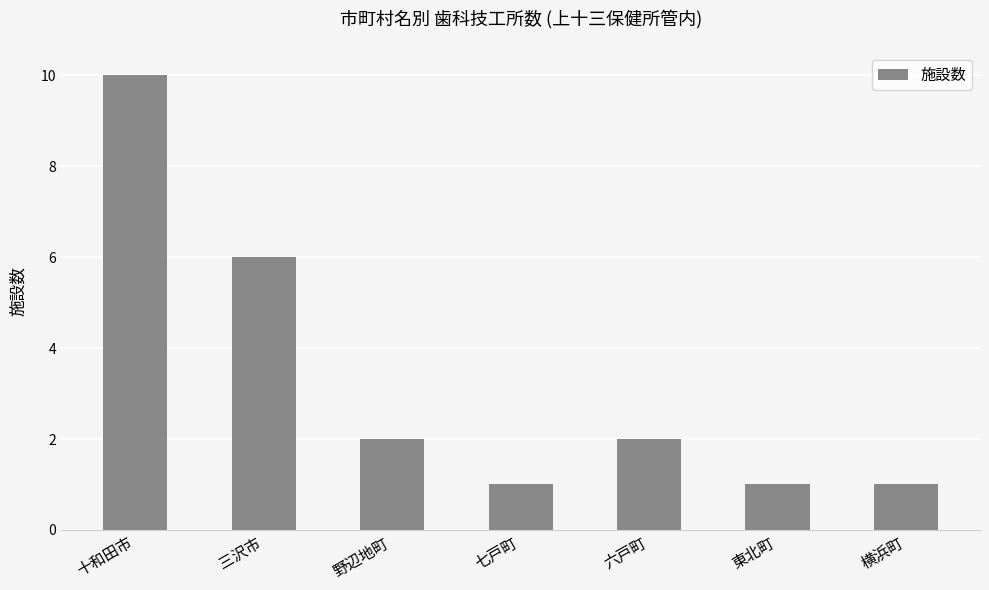

What is the average value?

3